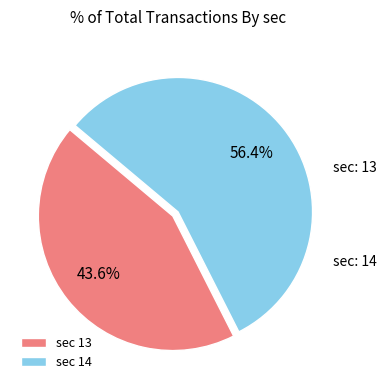

What is the smallest slice in the pie chart?

sec 13